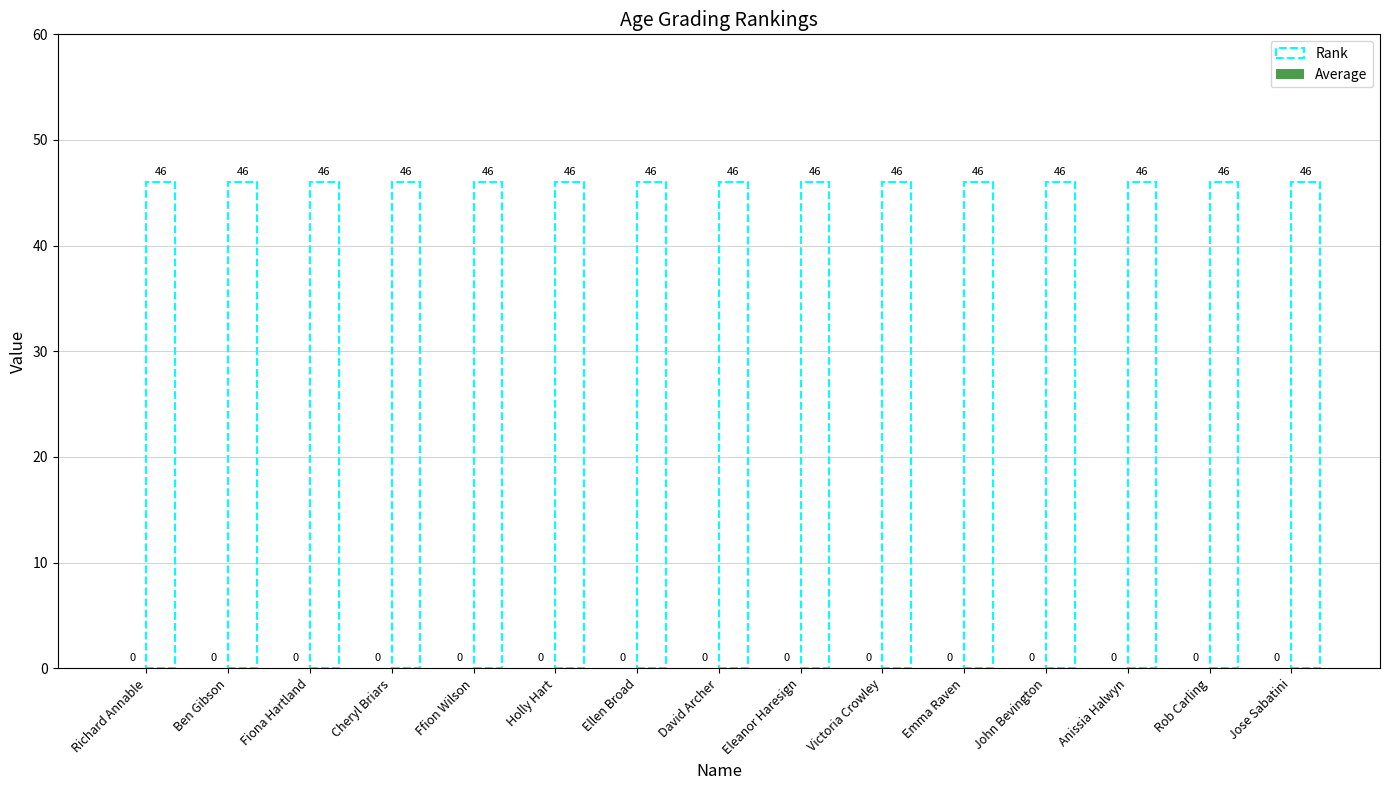

Rank the series at Holly Hart from lowest to highest value.

Average, Rank